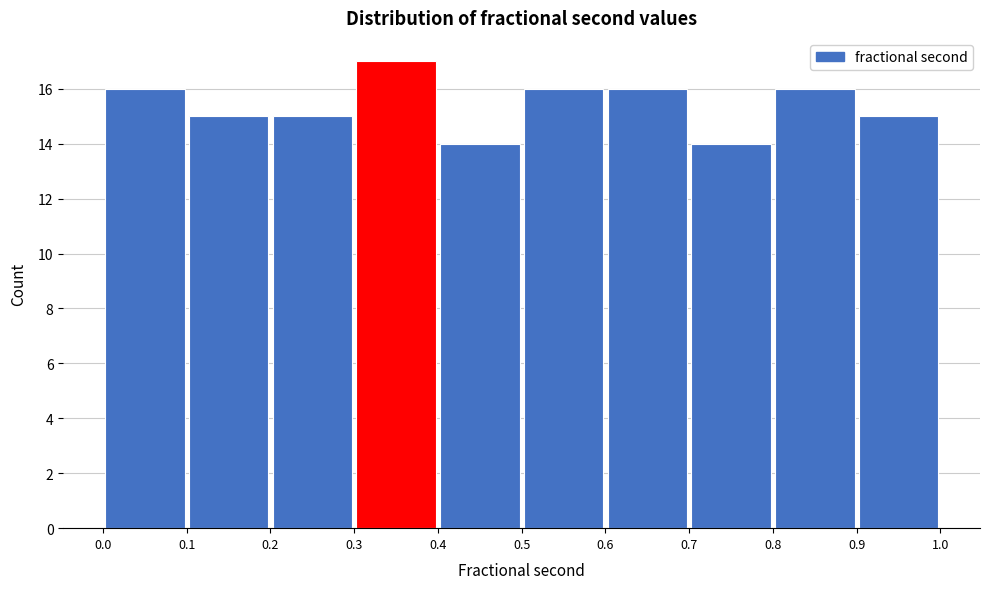

How tall is the bar that spans 0.3 to 0.4 on the x-axis? The values are not printed on the chart, so give them approximately, as read against the axis.

17